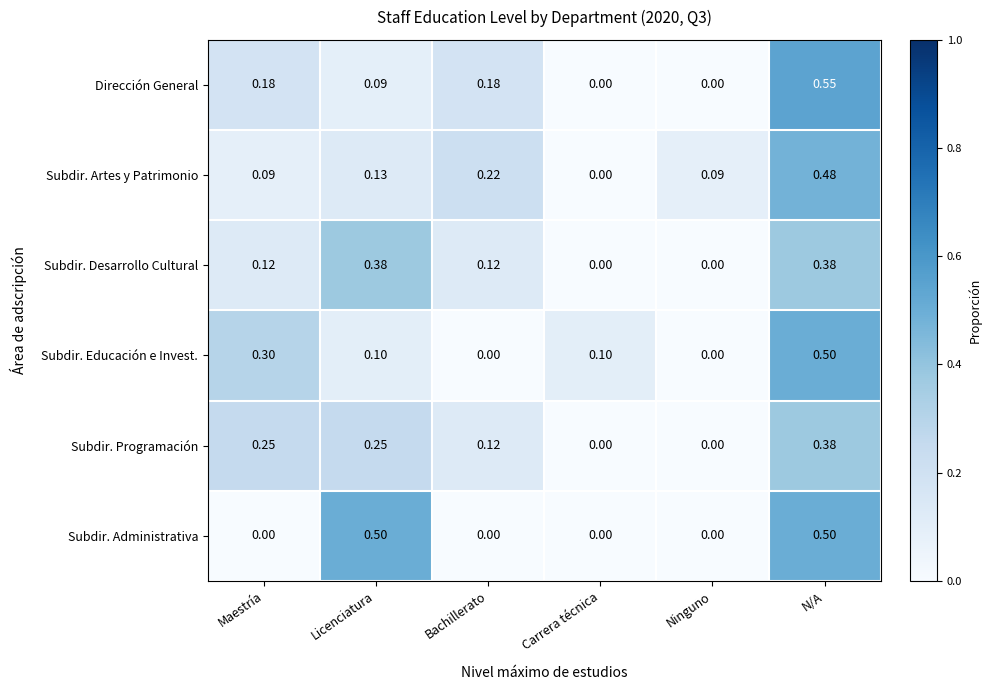

At which category is the sum across all series the highest?

N/A